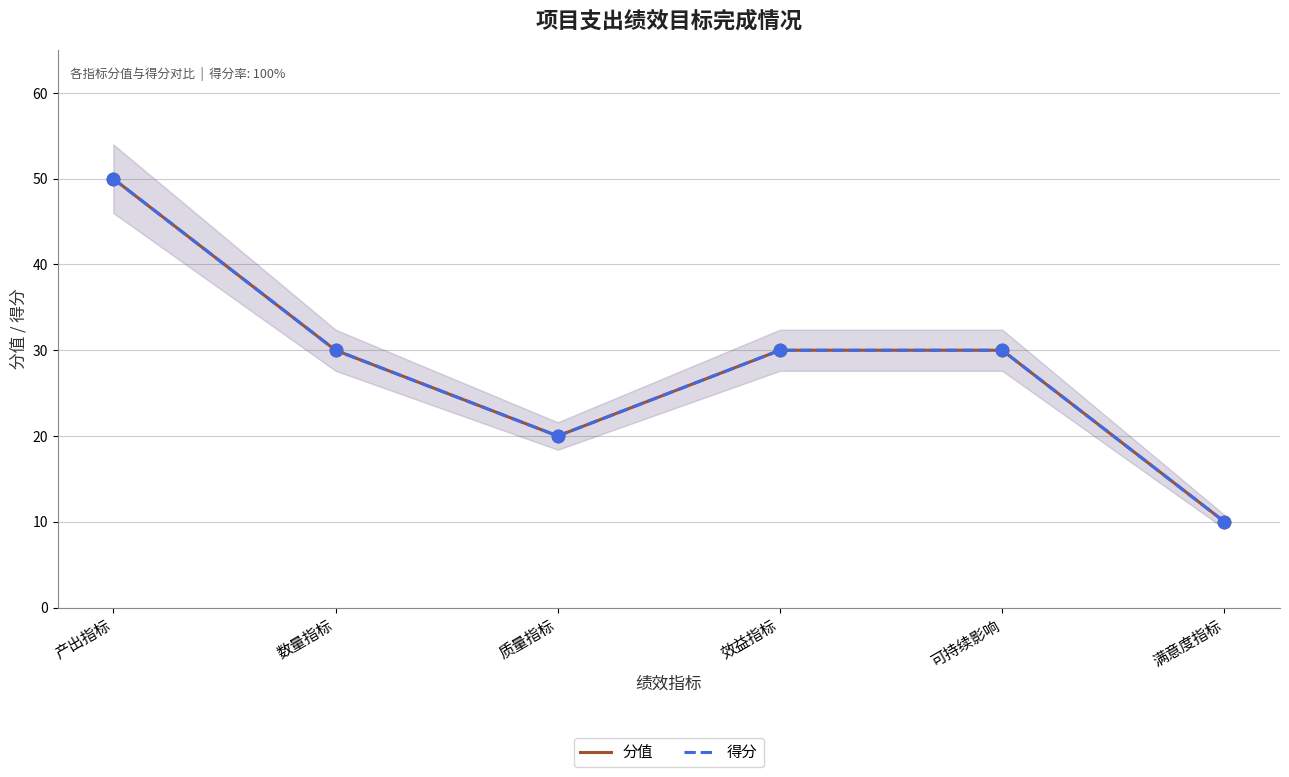

What are all the series names shown in the legend?

分值, 得分